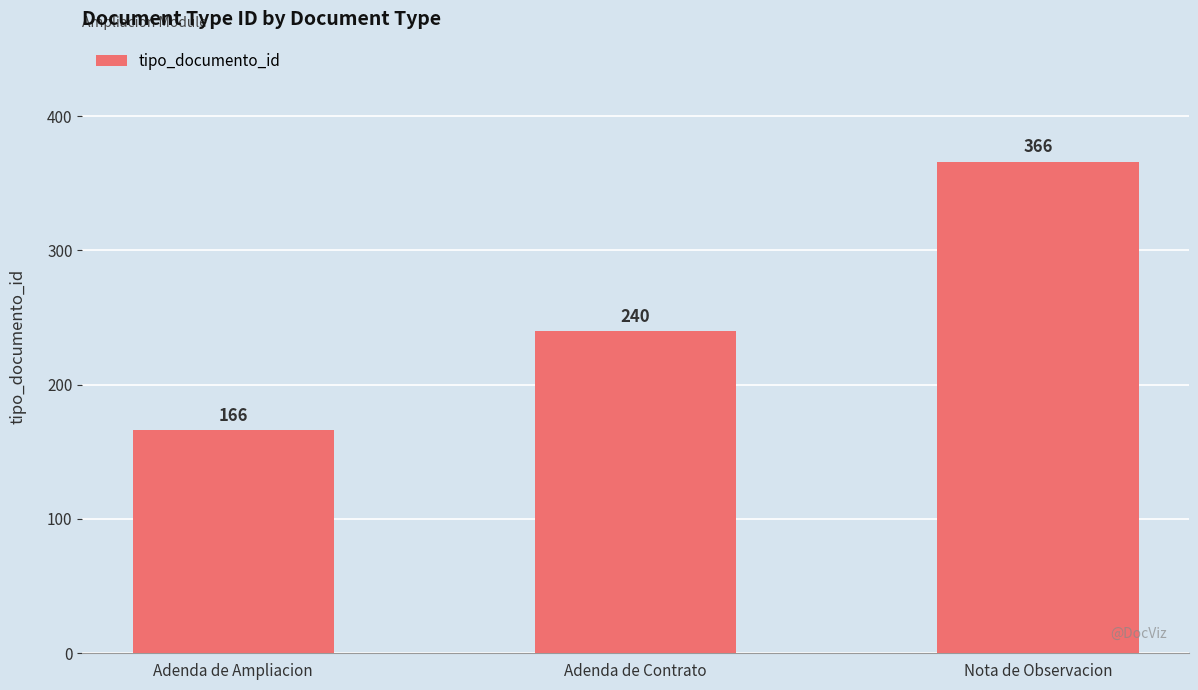

List the labels in order of value, largest first.

Nota de Observacion, Adenda de Contrato, Adenda de Ampliacion